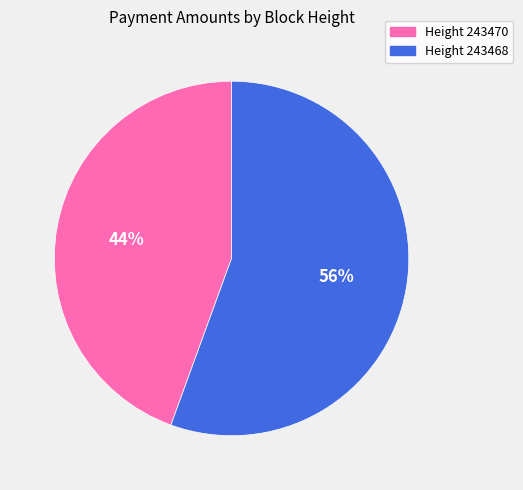

Which category accounts for the majority?

Height 243468